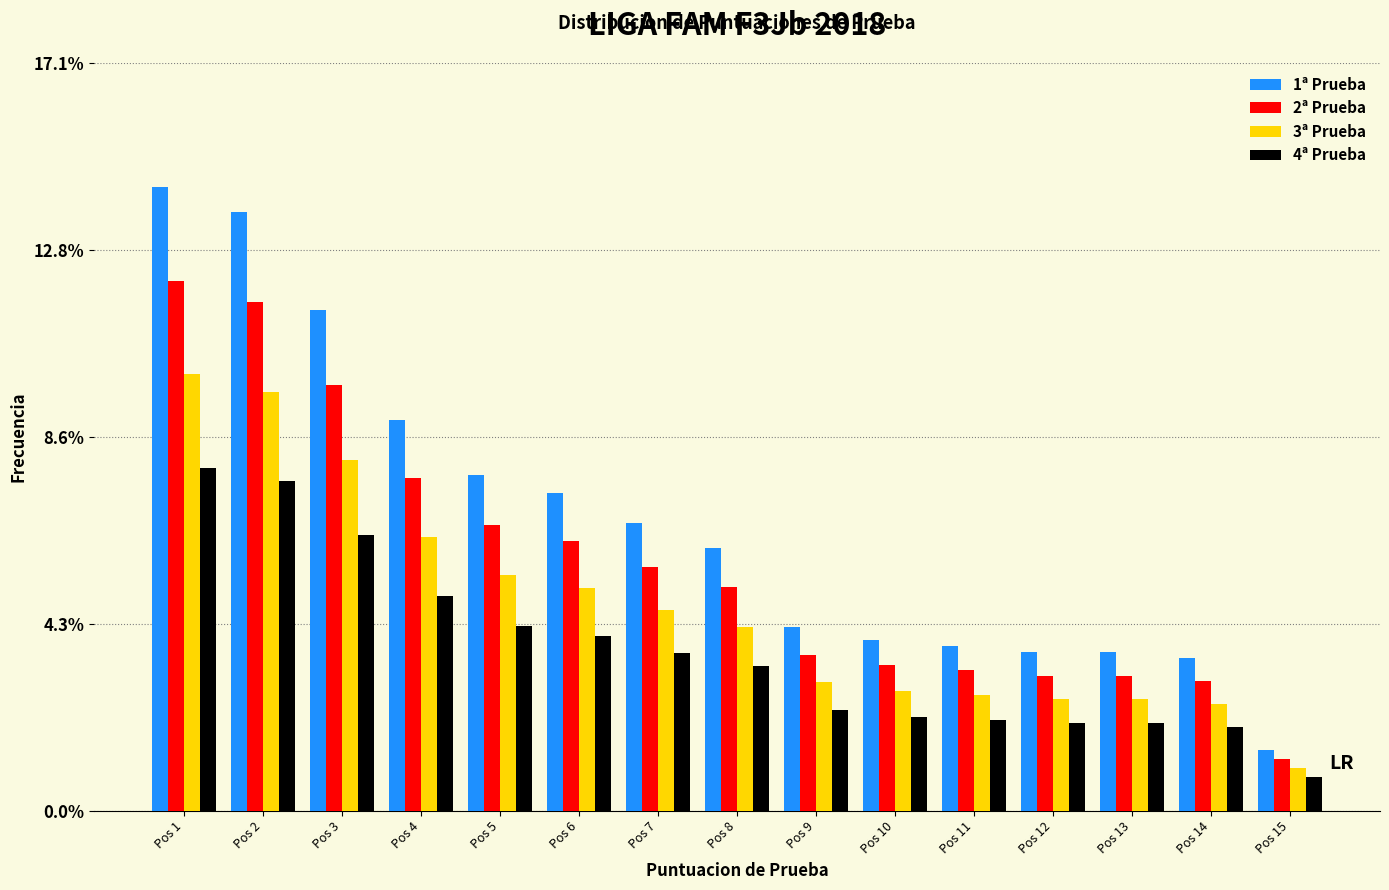

What is the total value across all series at Pos 11?

11.7